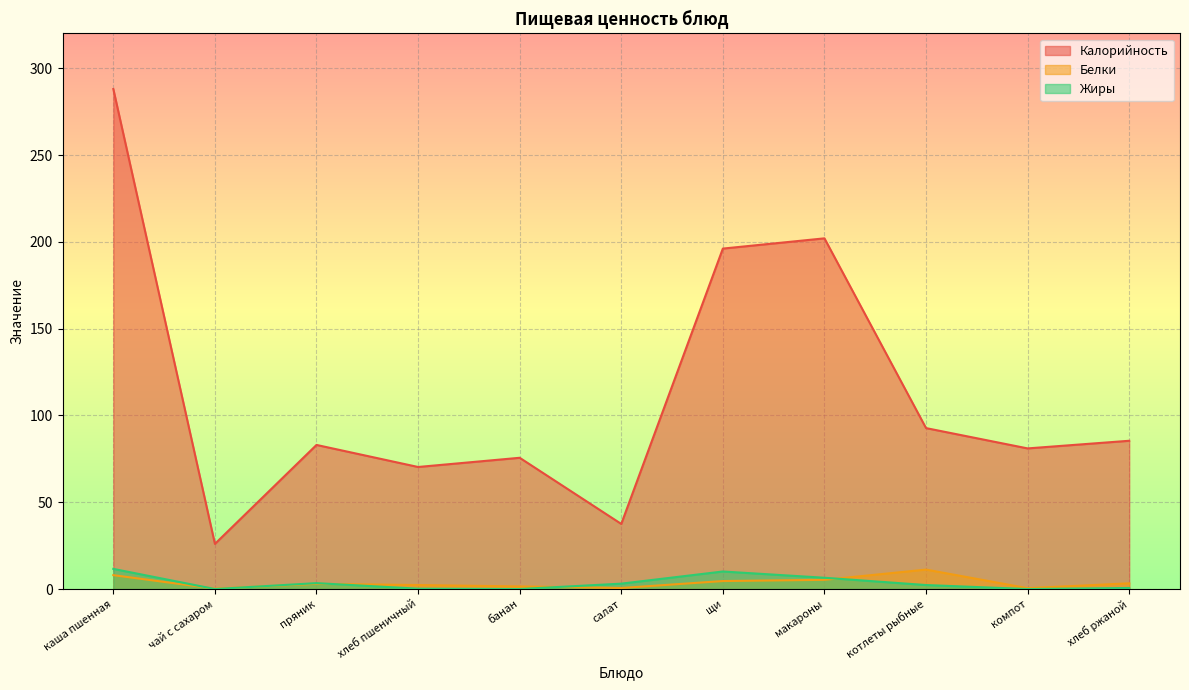

The Жиры series shows 0.0 at банан. True or false?

True